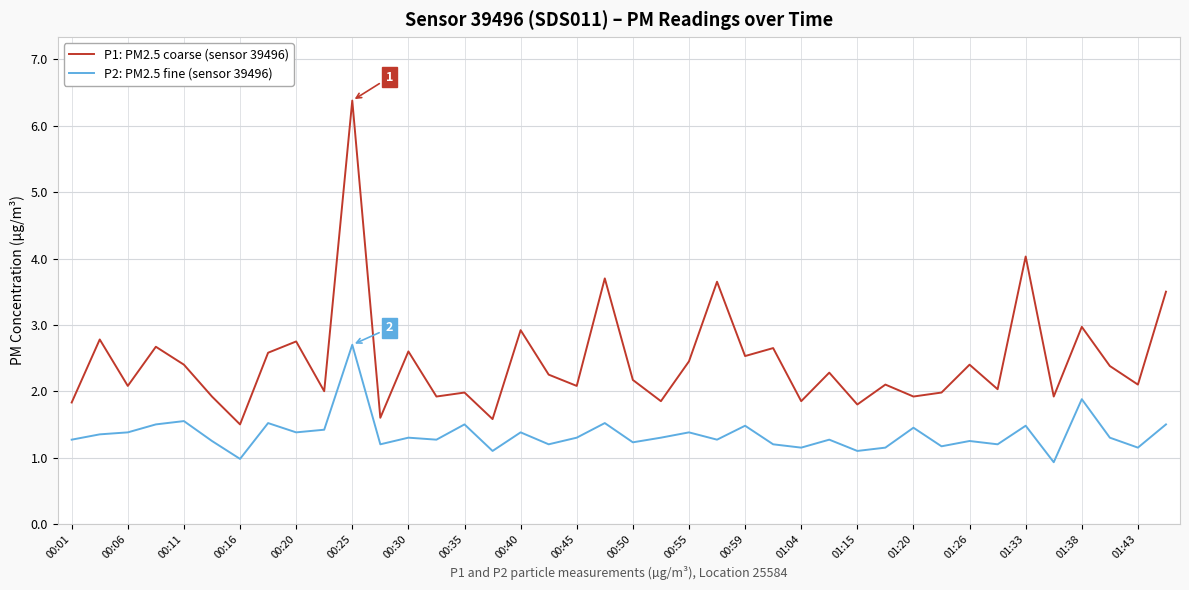

How many categories are shown in the chart?

40